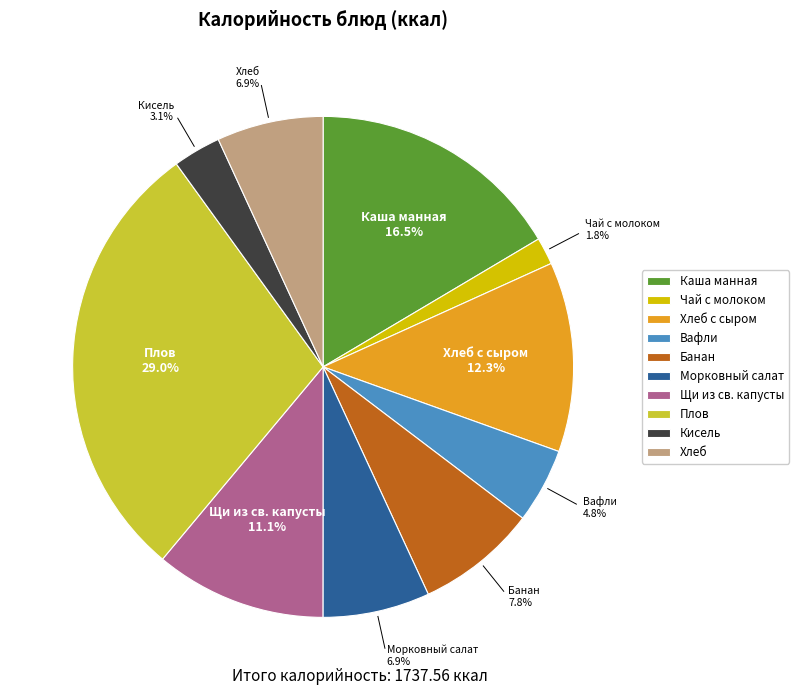

Is it true that Морковный салат is 7% of the pie?

True